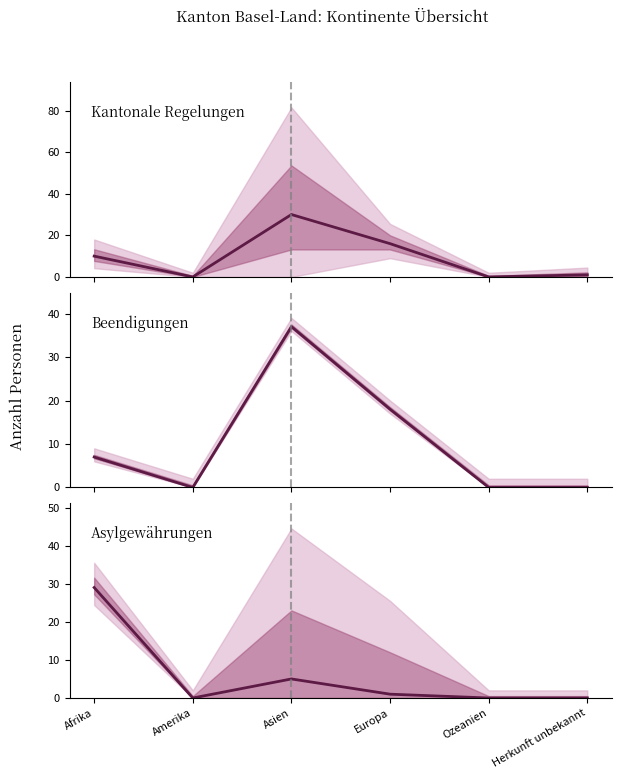

Reading left to right, list all the values displayed in this chart.

Kantonale Regelungen: Afrika=10	Amerika=0	Asien=30	Europa=16	Ozeanien=0	Herkunft unbekannt=1
Beendigungen: Afrika=7	Amerika=0	Asien=37	Europa=18	Ozeanien=0	Herkunft unbekannt=0
Asylgewährungen: Afrika=29	Amerika=0	Asien=5	Europa=1	Ozeanien=0	Herkunft unbekannt=0